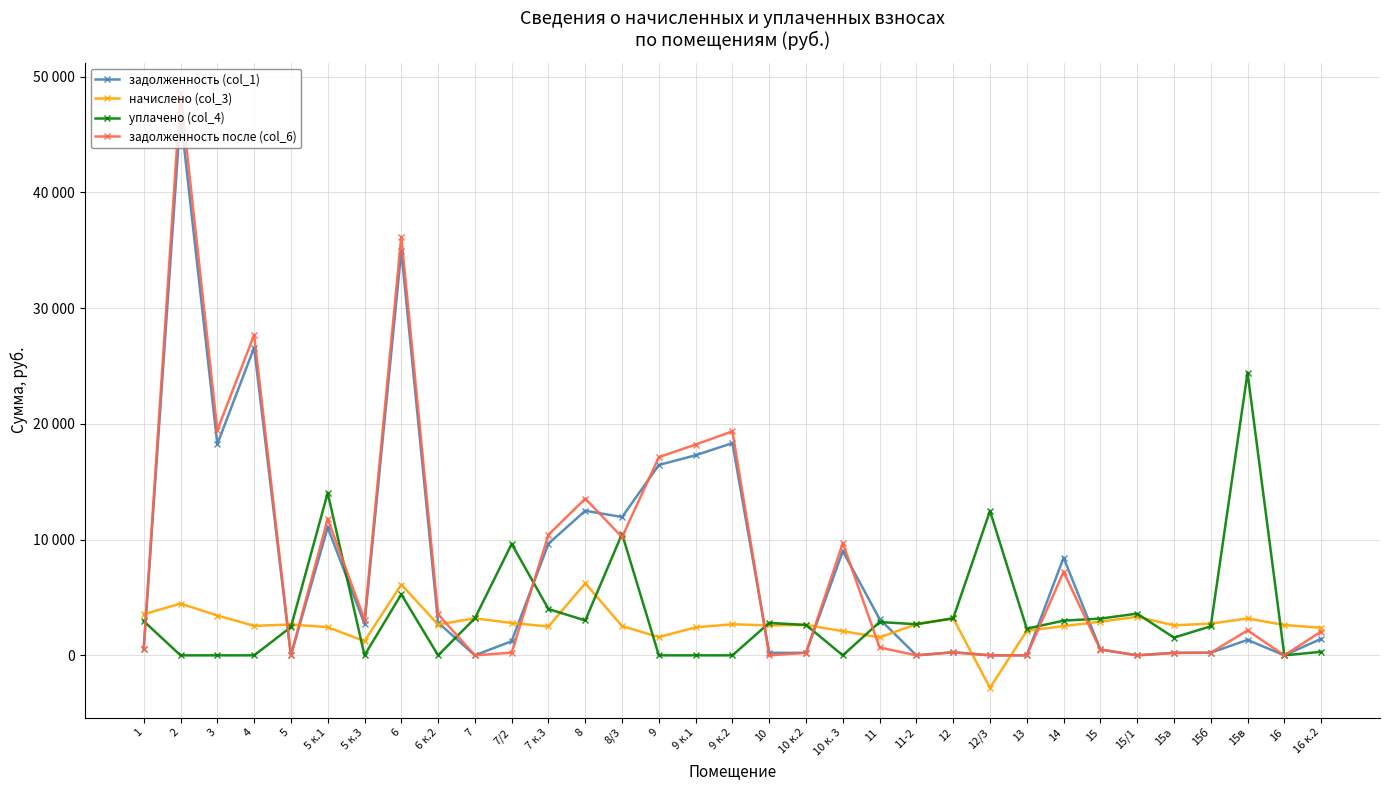

What is the maximum value for задолженность (col_1)?

46691.8